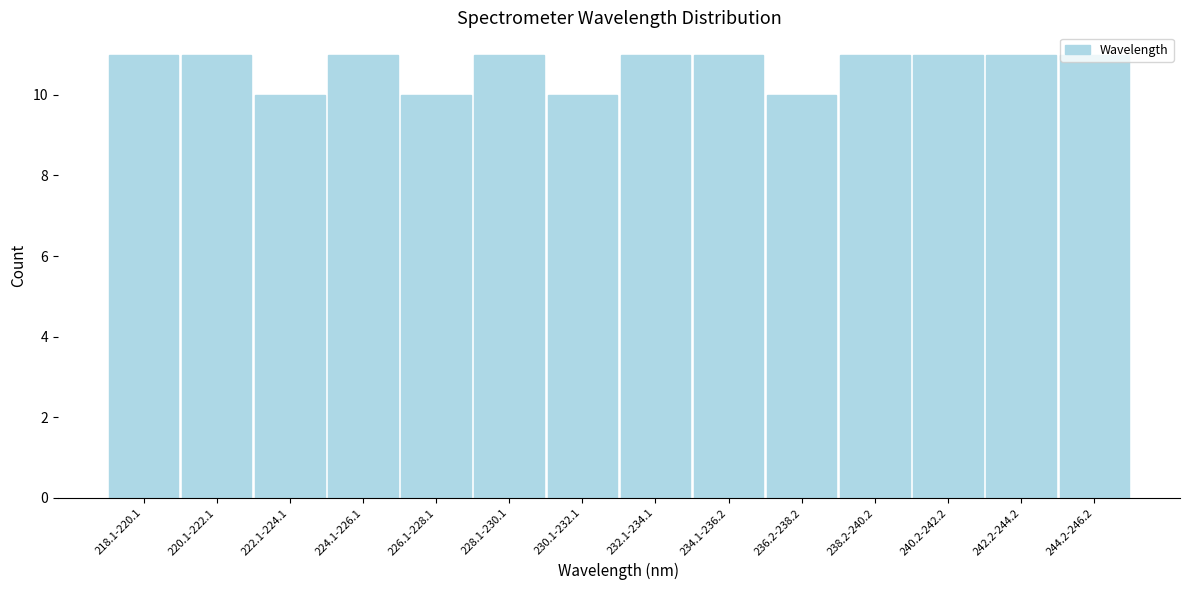

What is the smallest value displayed?

10